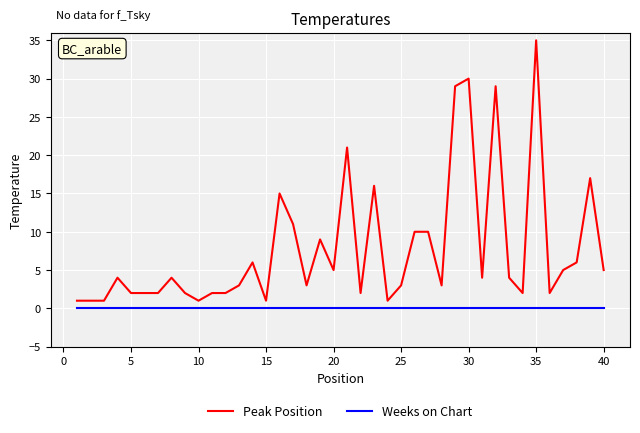

Reading left to right, what are all the values shown in this chart?

Peak Position: 1	1	1	4	2	2	2	4	2	1	2	2	3	6	1	15	11	3	9	5	21	2	16	1	3	10	10	3	29	30	4	29	4	2	35	2	5	6	17	5
Weeks on Chart: 0	0	0	0	0	0	0	0	0	0	0	0	0	0	0	0	0	0	0	0	0	0	0	0	0	0	0	0	0	0	0	0	0	0	0	0	0	0	0	0